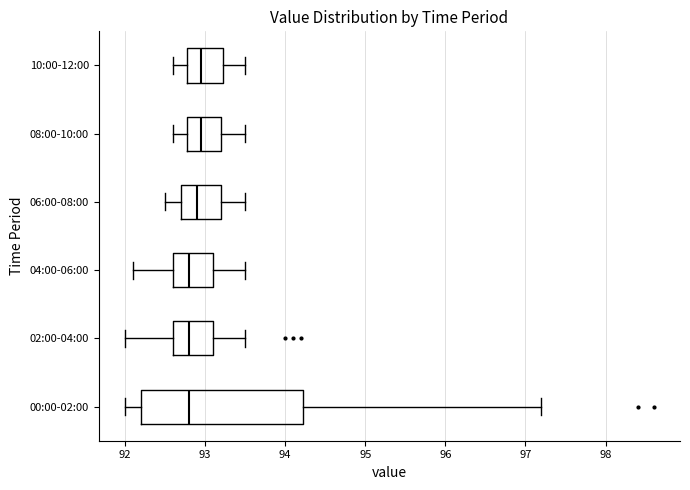

Where is the right edge of the box for 00:00-02:00 on the x-axis? The values are not printed on the chart, so give them approximately, as read against the axis.

94.2